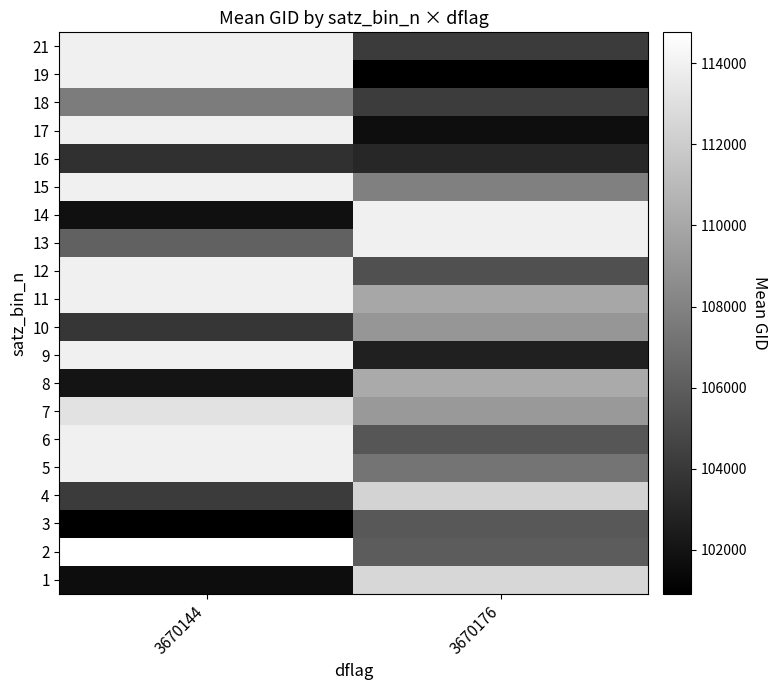

Which has a higher value, 3670144 or 3670176?

3670176